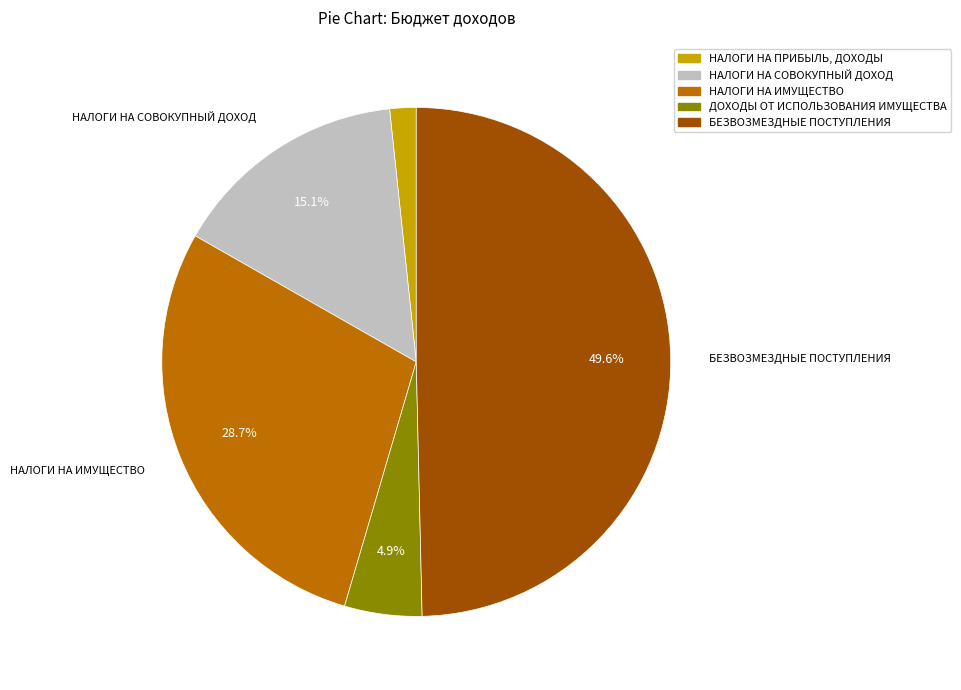

How many segments does this pie chart have?

5